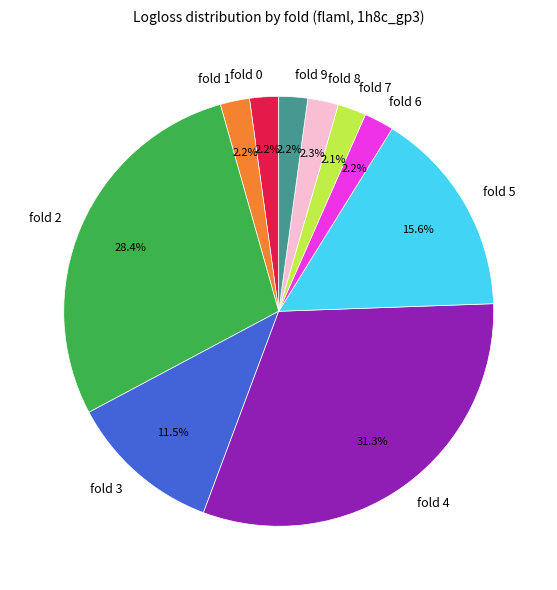

Does any single category account for the majority?

No